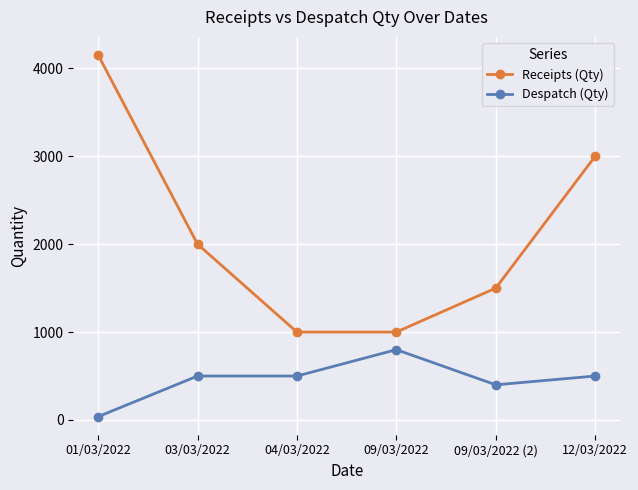

Reading left to right, extract all data points from this chart.

Receipts (Qty): 01/03/2022=4152	03/03/2022=2000	04/03/2022=1000	09/03/2022=1000	09/03/2022 (2)=1500	12/03/2022=3000
Despatch (Qty): 01/03/2022=38	03/03/2022=500	04/03/2022=500	09/03/2022=800	09/03/2022 (2)=400	12/03/2022=500